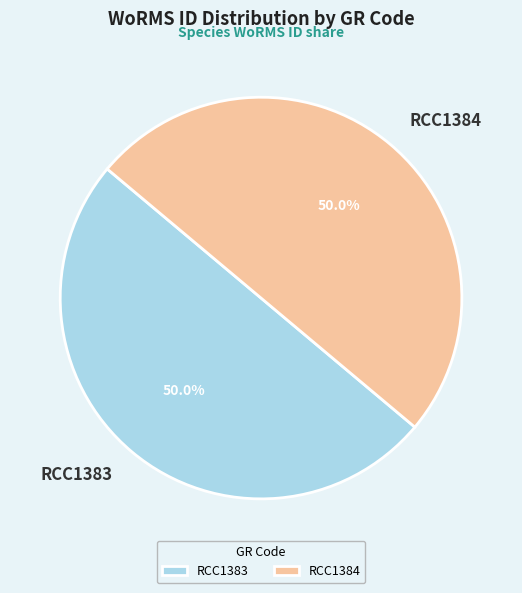

Approximately how many times larger is the value at RCC1383 compared to RCC1384?

1.0